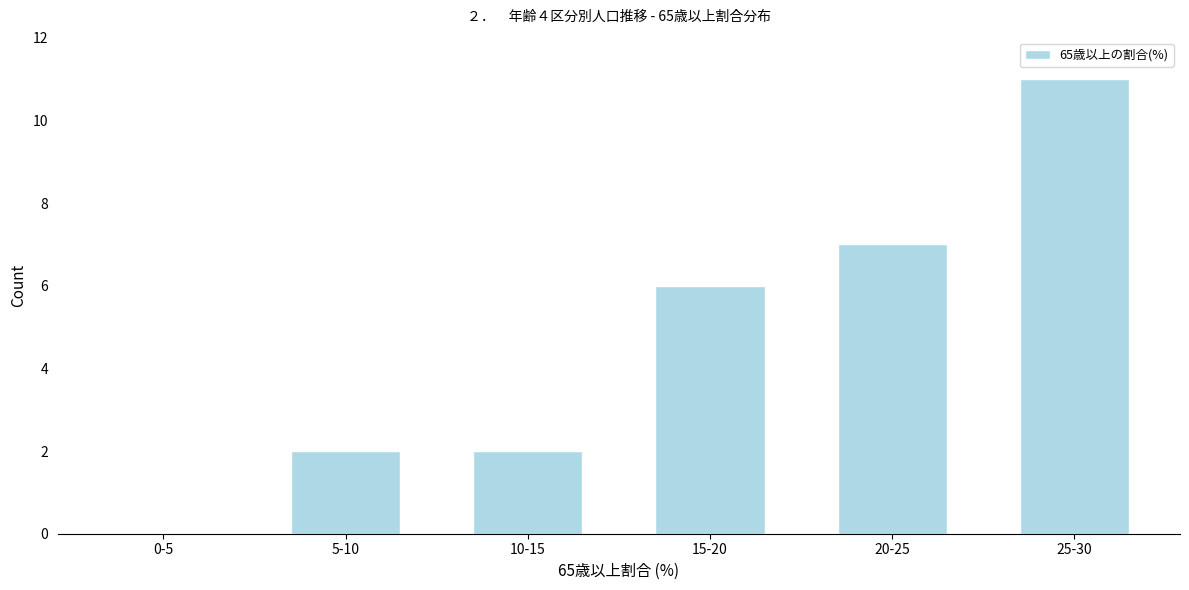

Reading left to right, what are all the values shown in this chart?

0-5=0	5-10=2	10-15=2	15-20=6	20-25=7	25-30=11